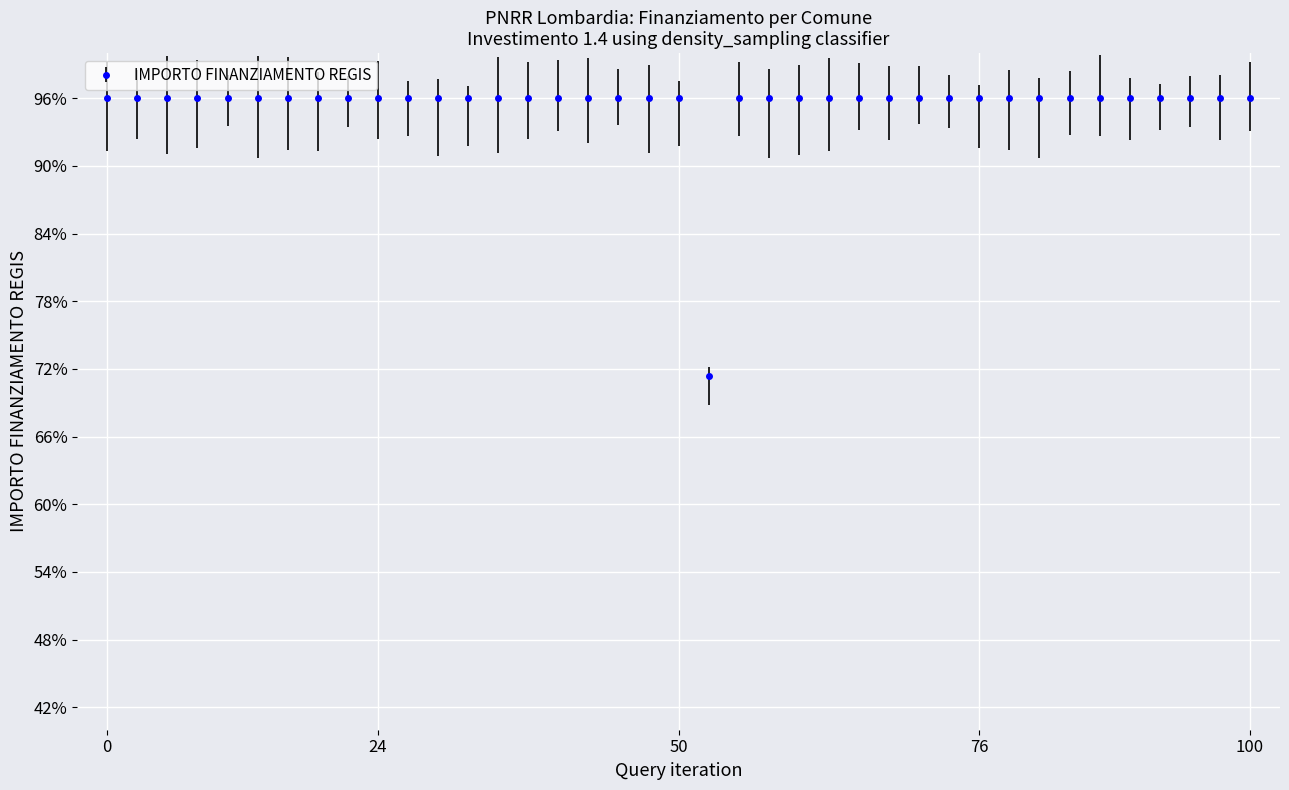

How many lines are shown in the chart?

1